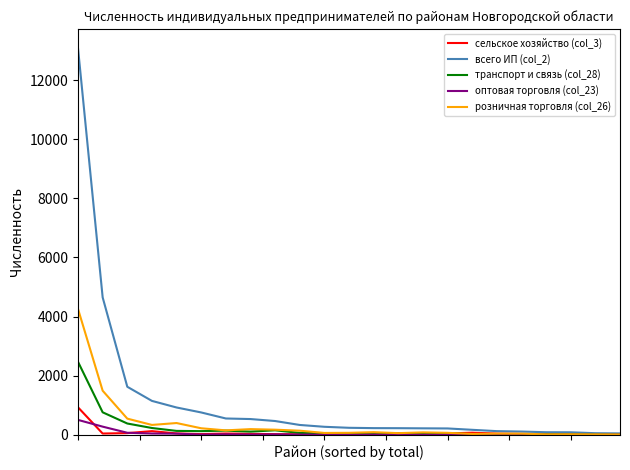

Which series has the largest range (max minus min)?

всего ИП (col_2)